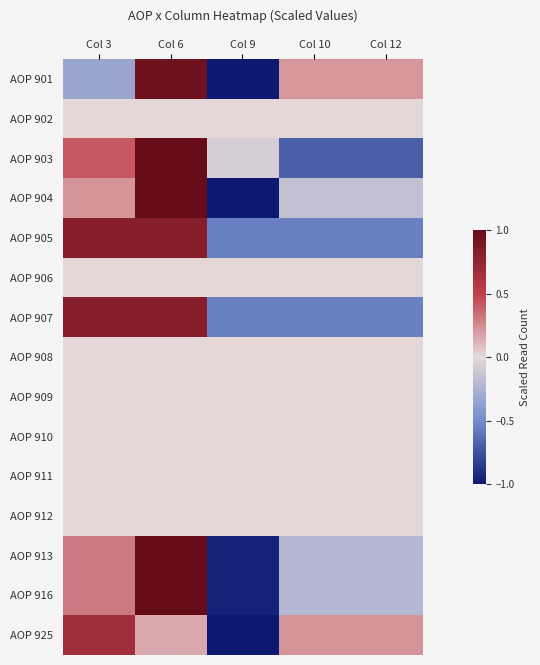

Which series has the widest spread of values?

AOP 904